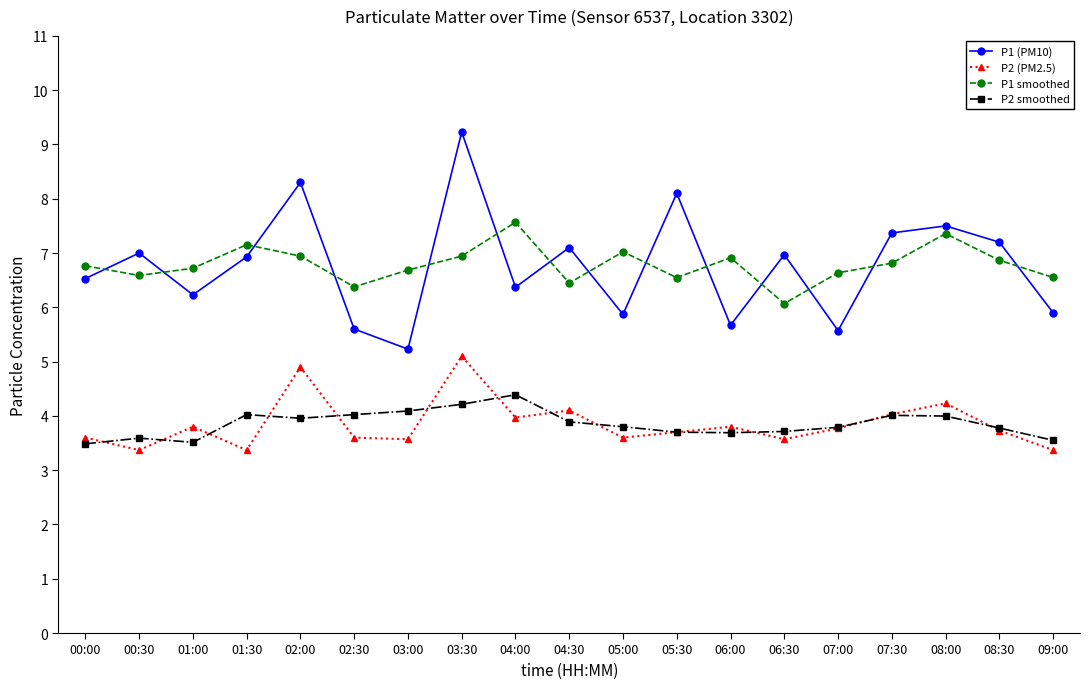

What position from the right is 06:30?

6